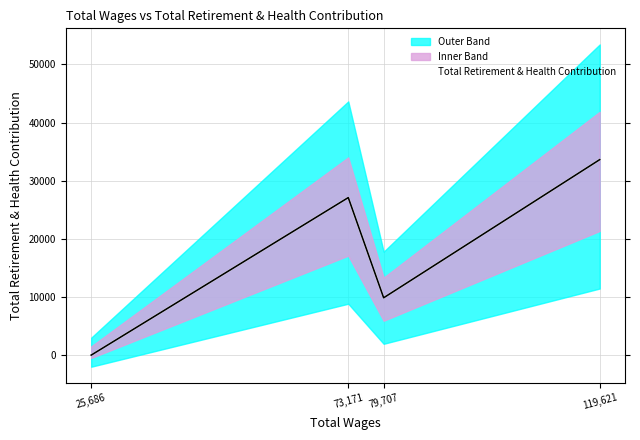

What is the change in value from 25,686 to 119,621?

+33631